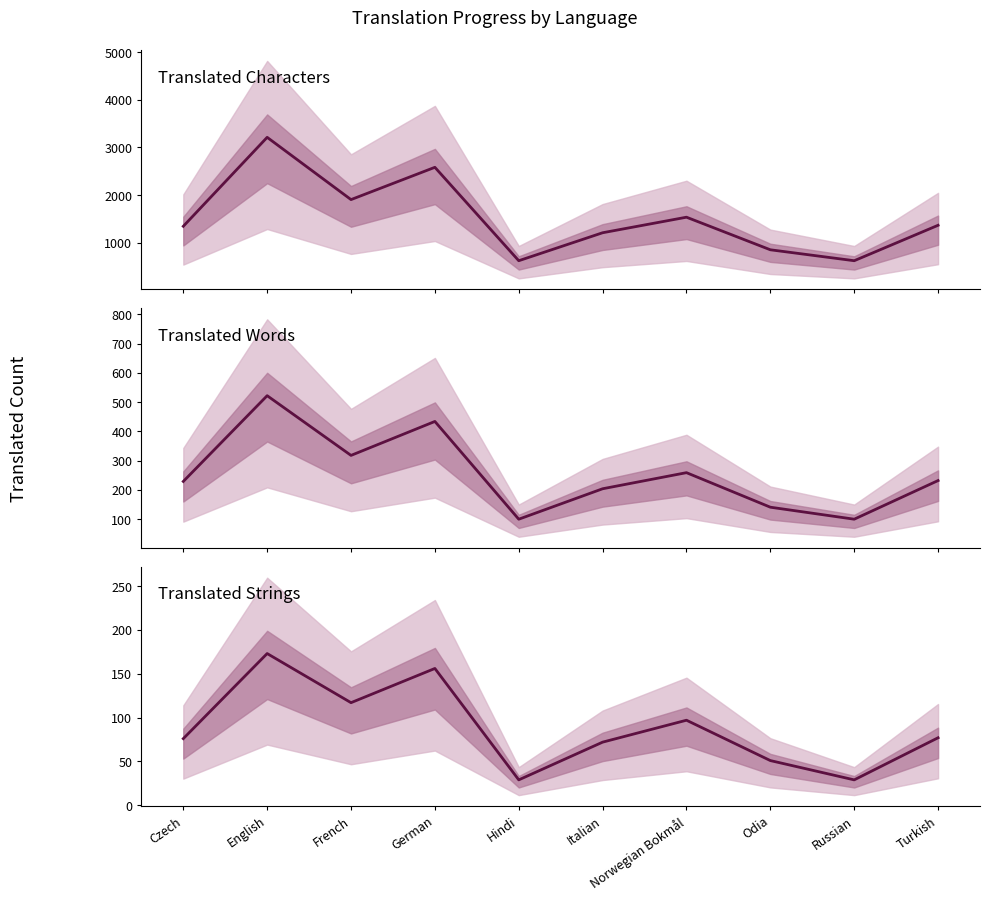

How many distinct data groups are displayed?

3